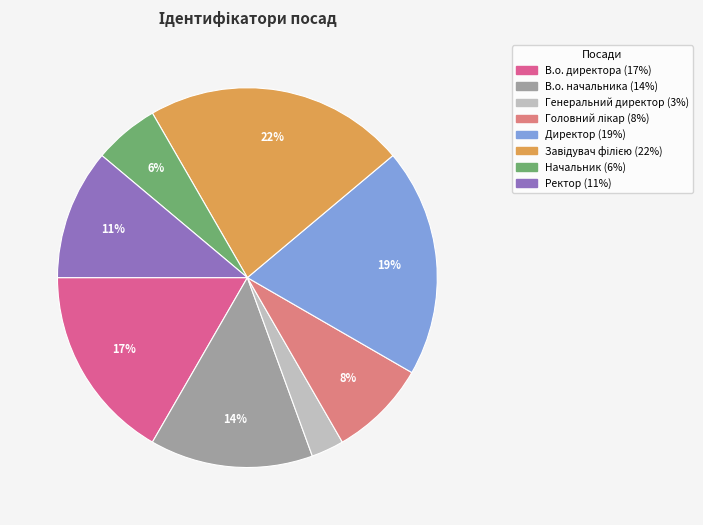

Is it true that Ректор is 1% of the pie?

False